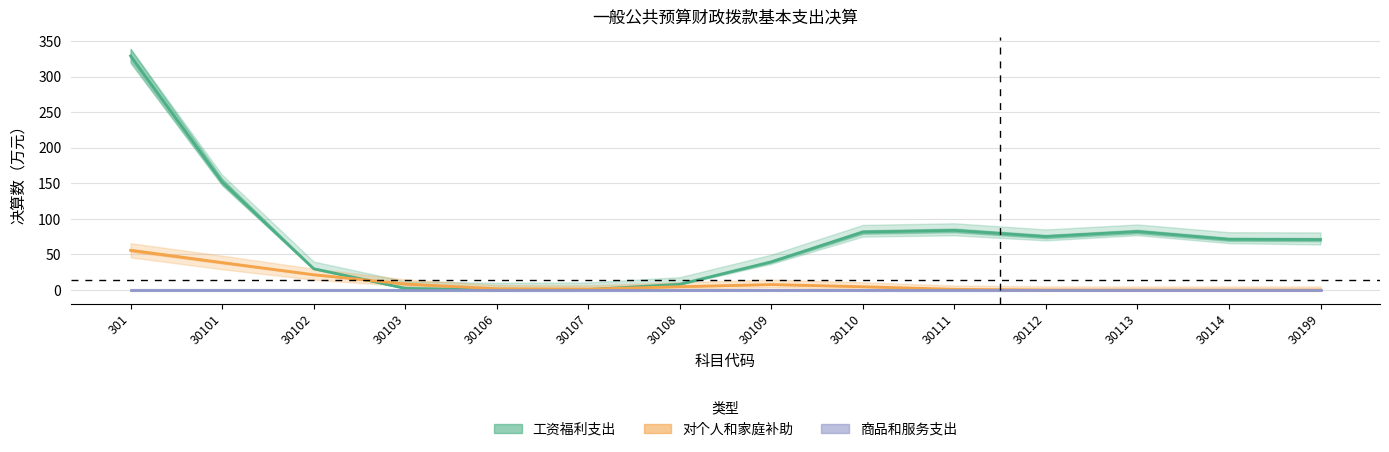

Which series has the largest range (max minus min)?

工资福利支出